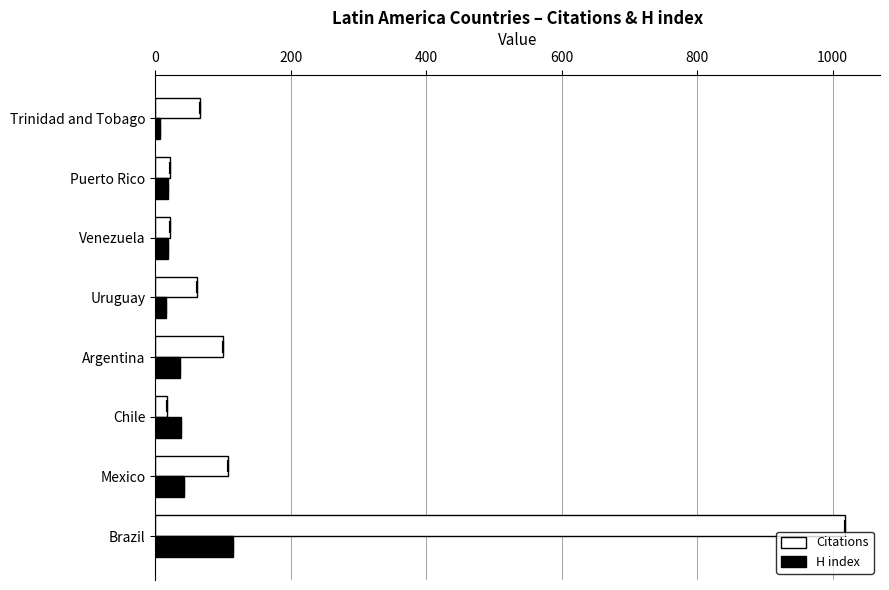

At Uruguay, list the series in order from largest to smallest.

Citations, H index